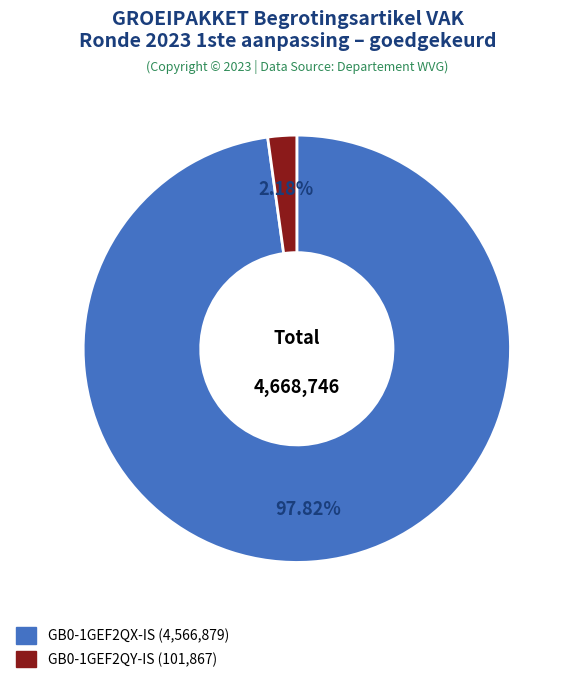

Between GB0-1GEF2QY-IS and GB0-1GEF2QX-IS, which is larger?

GB0-1GEF2QX-IS